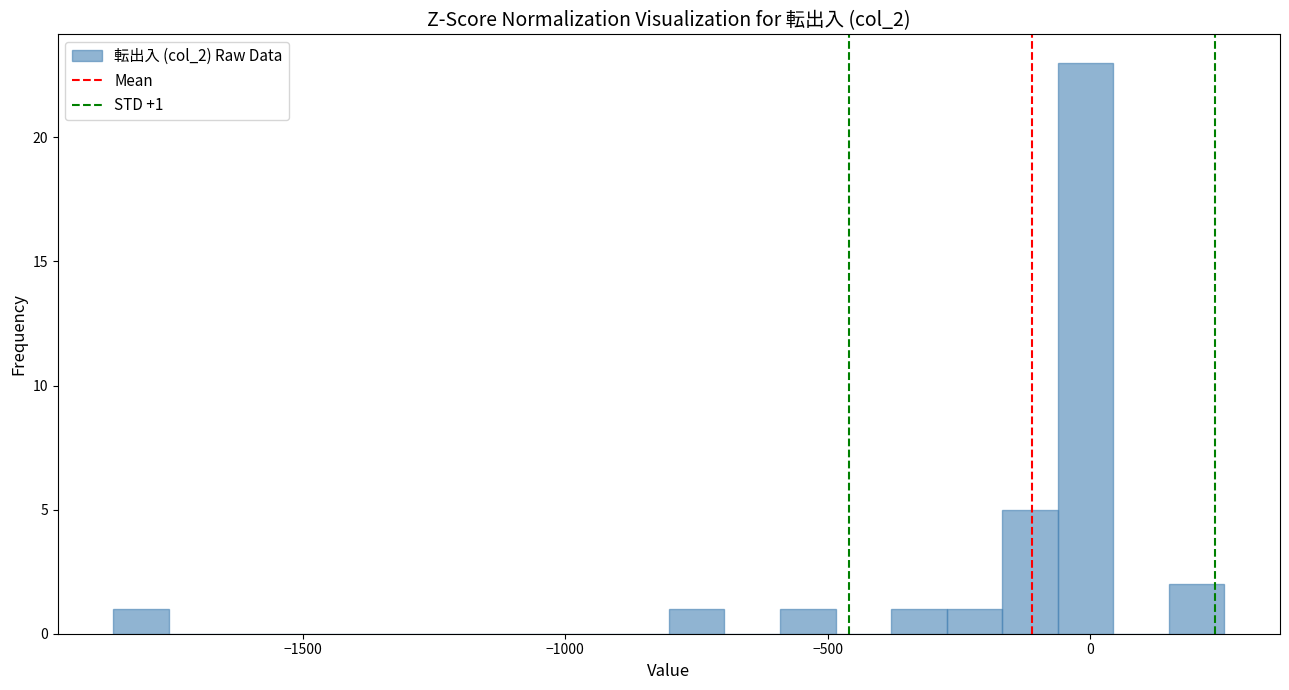

Read against the x-axis, roughly where is the centre of the tallest bar?

0